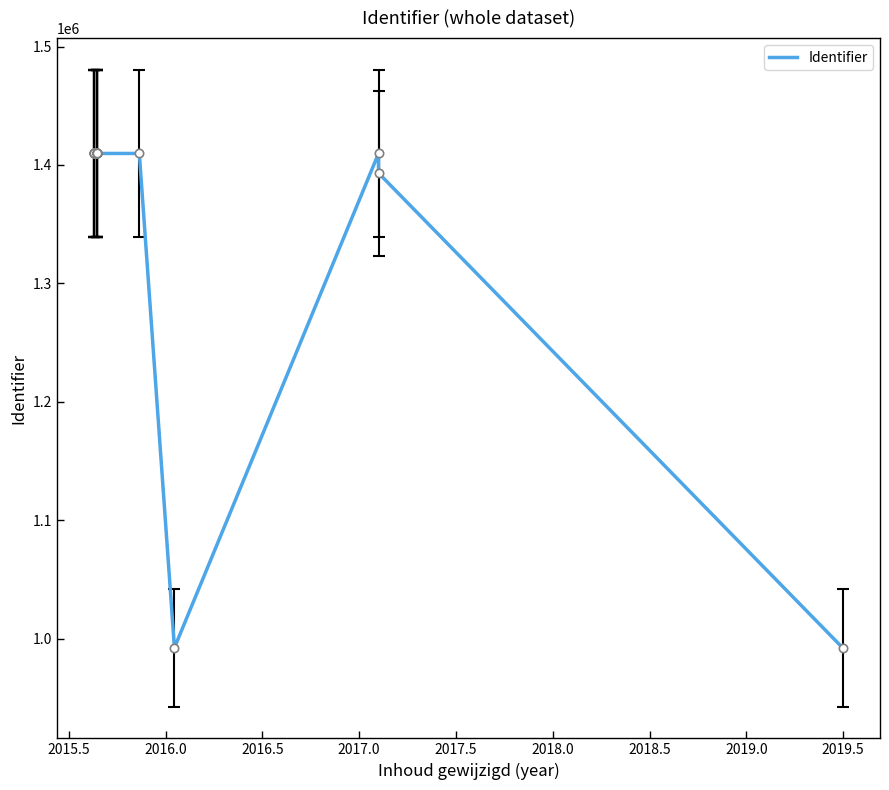

What is the difference between the maximum and minimum values?

417397